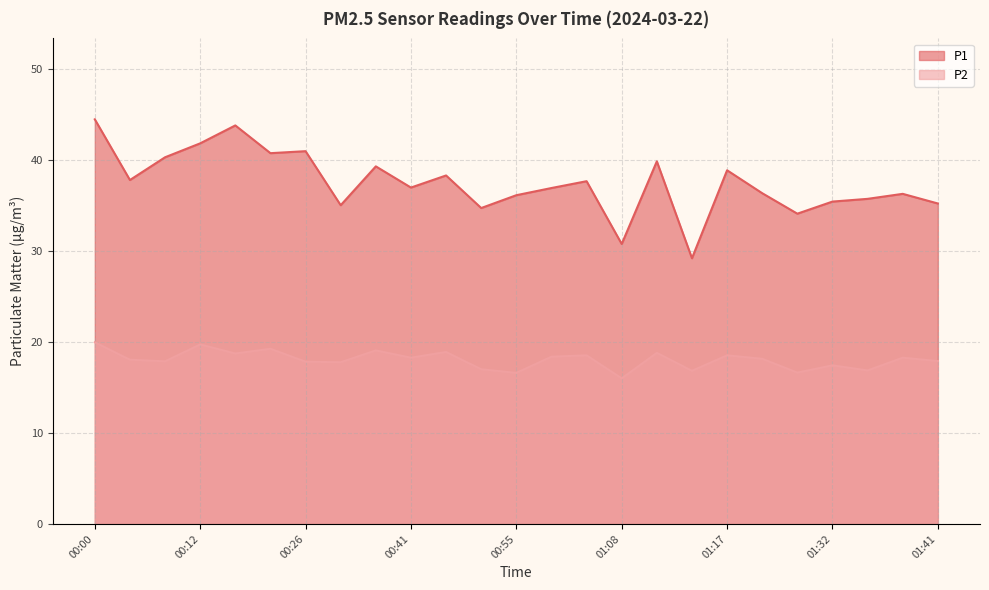

Reading left to right, extract all data points from this chart.

P1: 44.5	37.8	40.3	41.8	43.8	40.8	41.0	35.0	39.3	37.0	38.3	34.7	36.1	36.9	37.7	30.8	39.9	29.2	38.9	36.4	34.1	35.4	35.7	36.3	35.2
P2: 20.0	18.1	17.9	19.7	18.7	19.2	17.8	17.8	19.1	18.3	18.9	17.0	16.6	18.4	18.5	16.0	18.8	16.8	18.5	18.1	16.6	17.4	16.9	18.3	17.9